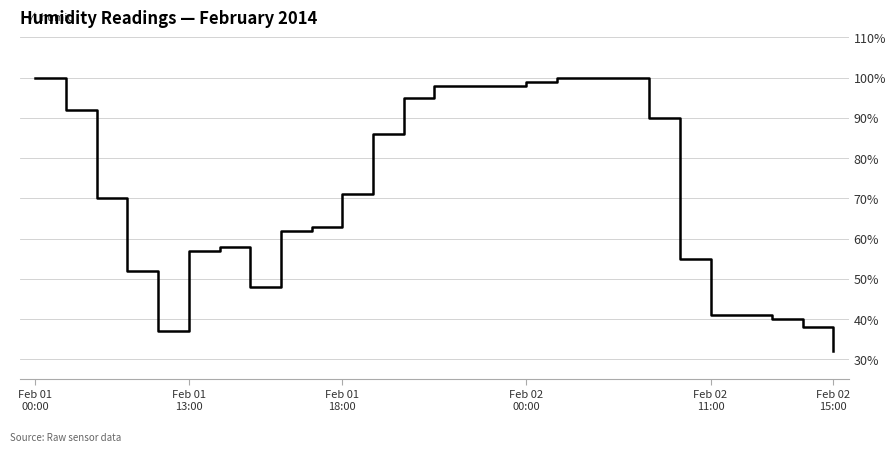

What is the maximum value shown in the chart?

100